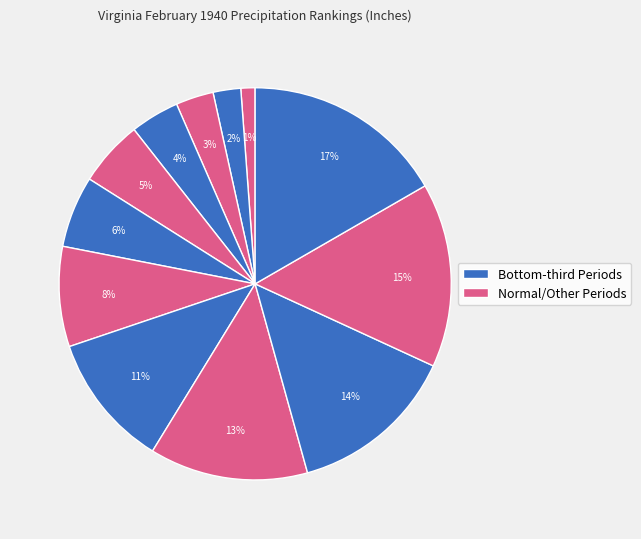

Is there any slice that represents more than half of the pie?

No